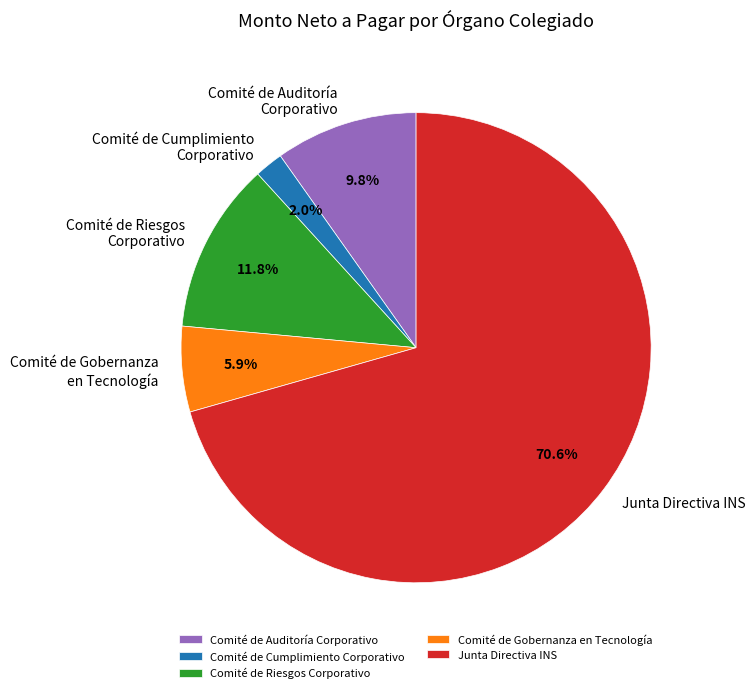

What is the smallest slice in the pie chart?

Comité de Cumplimiento Corporativo